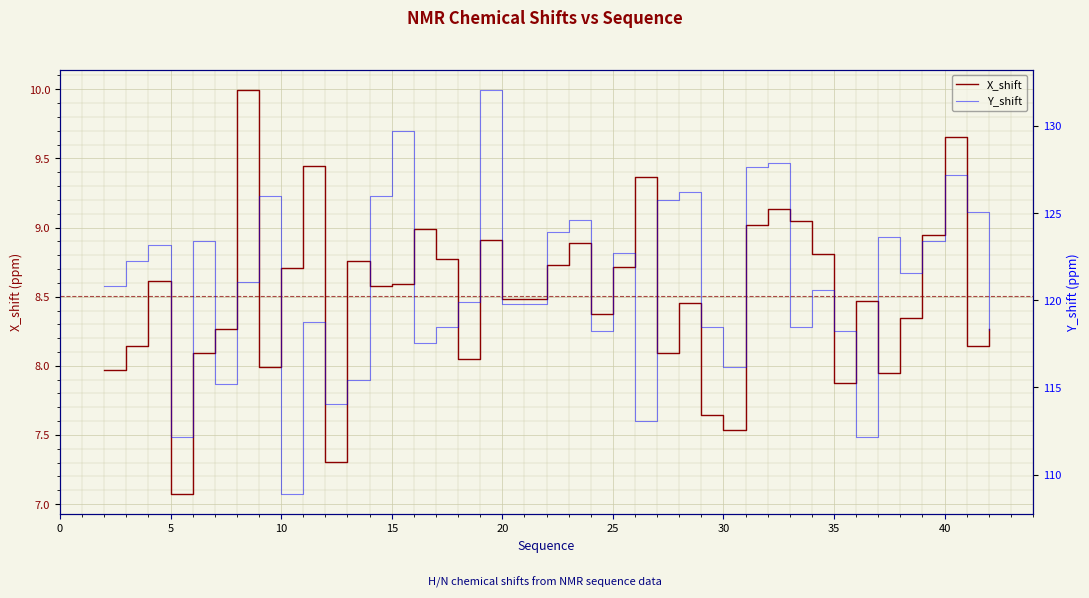

At how many categories does at least one series exceed 53?

40